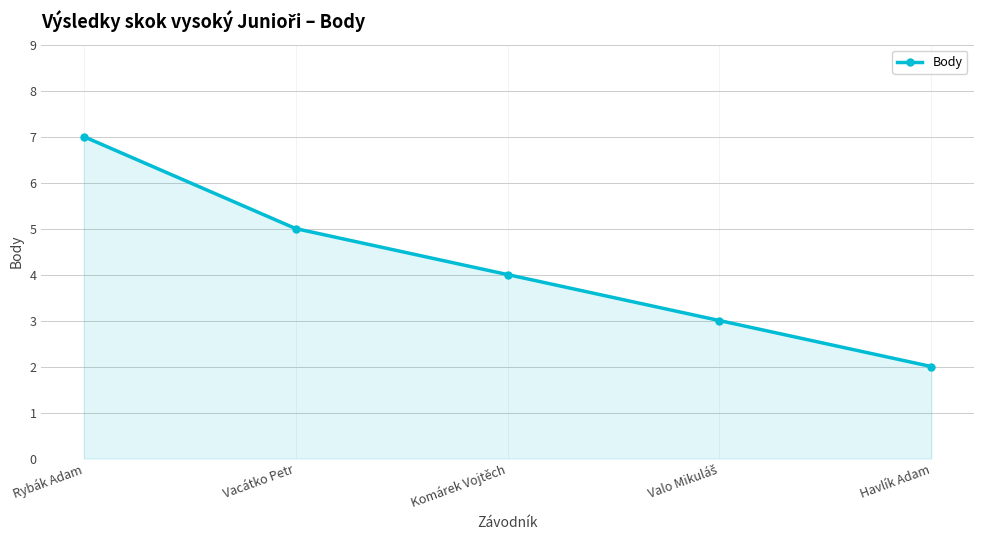

Which category has the lowest value across all series?

Havlík Adam